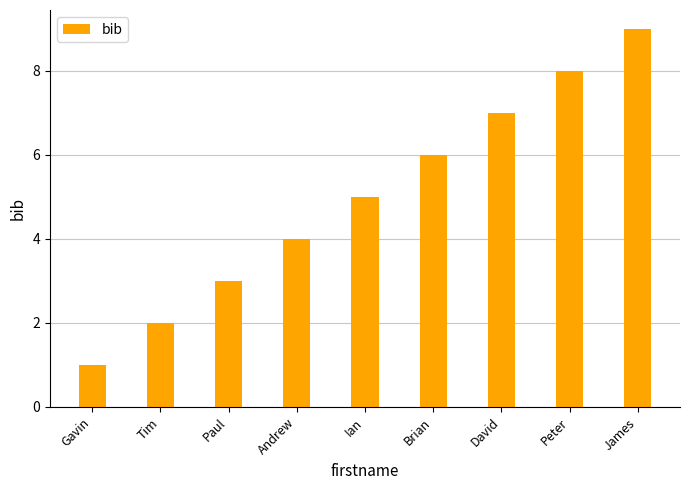

What is the sum of all values?

45